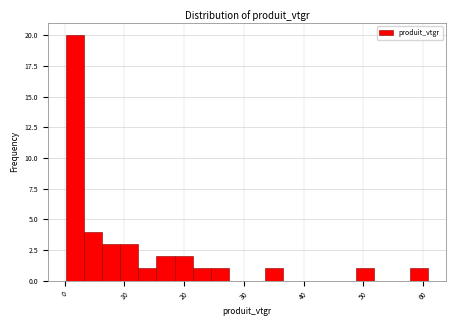

Around what value on the x-axis is the tallest bar? Give the approximate position of its centre, as read against the axis.

2